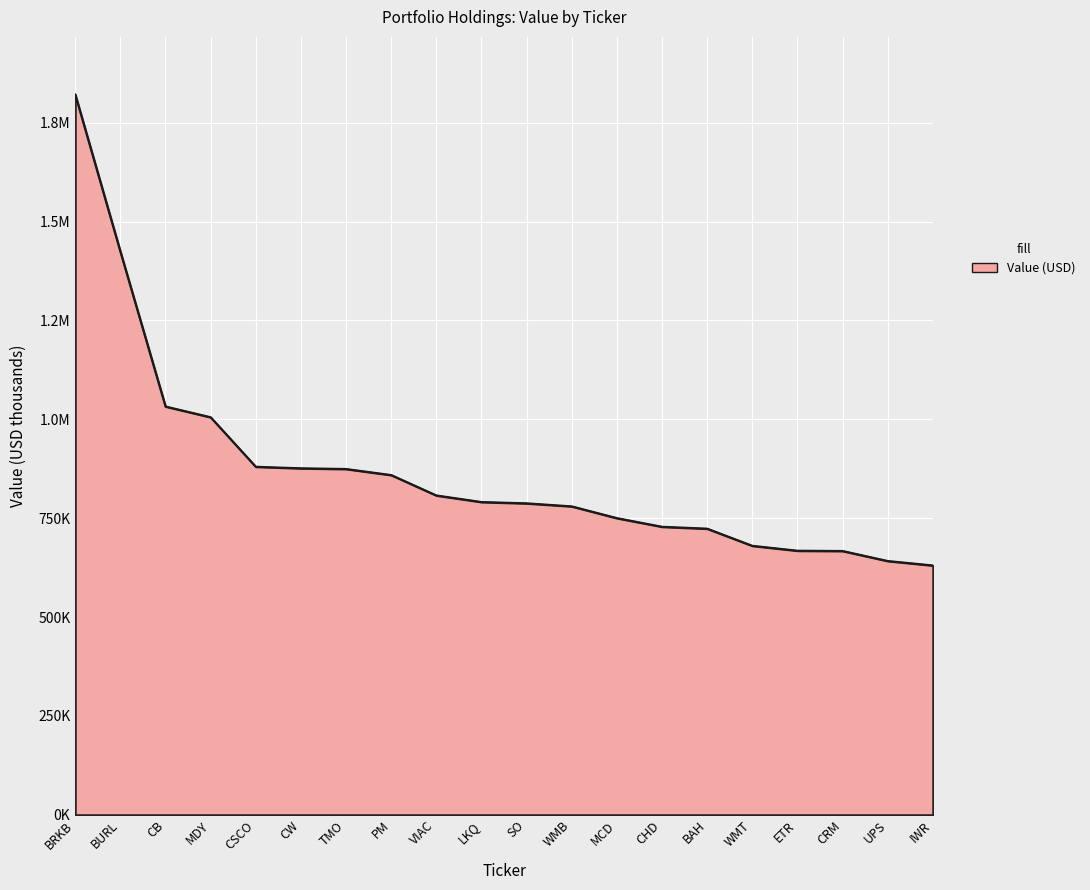

List the labels in order of value, smallest first.

IWR, UPS, CRM, ETR, WMT, BAH, CHD, MCD, WMB, SO, LKQ, VIAC, PM, TMO, CW, CSCO, MDY, CB, BURL, BRKB